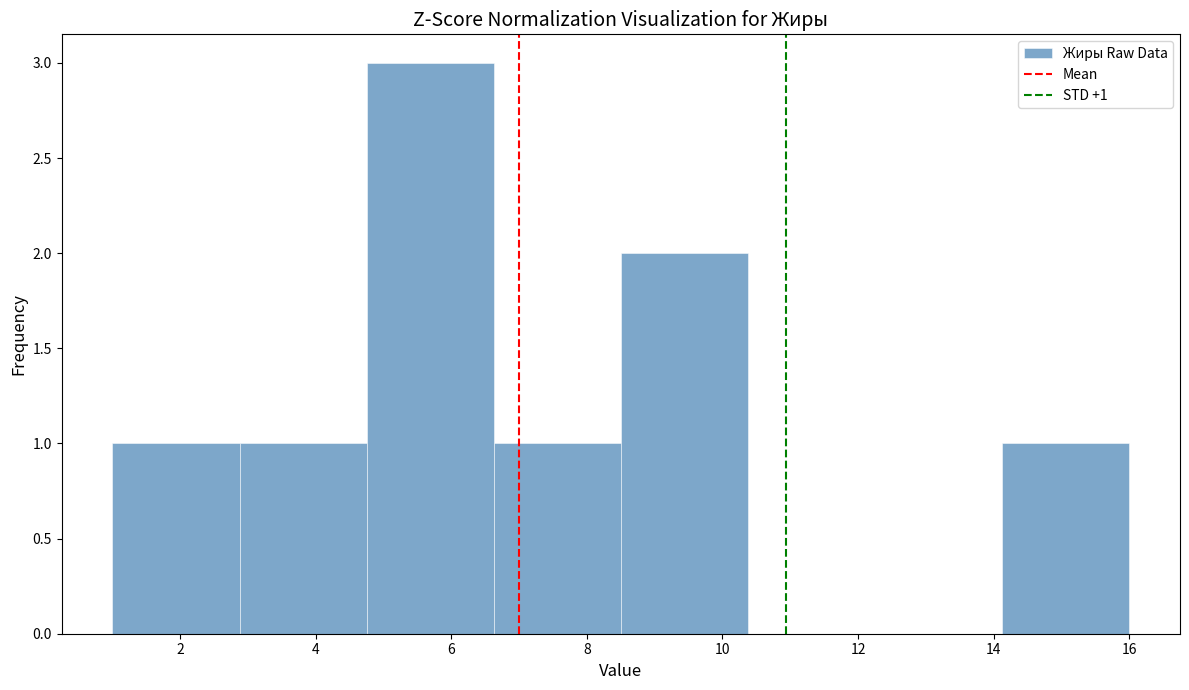

Over which range of the x-axis is the bar tallest?

4.8 to 6.6